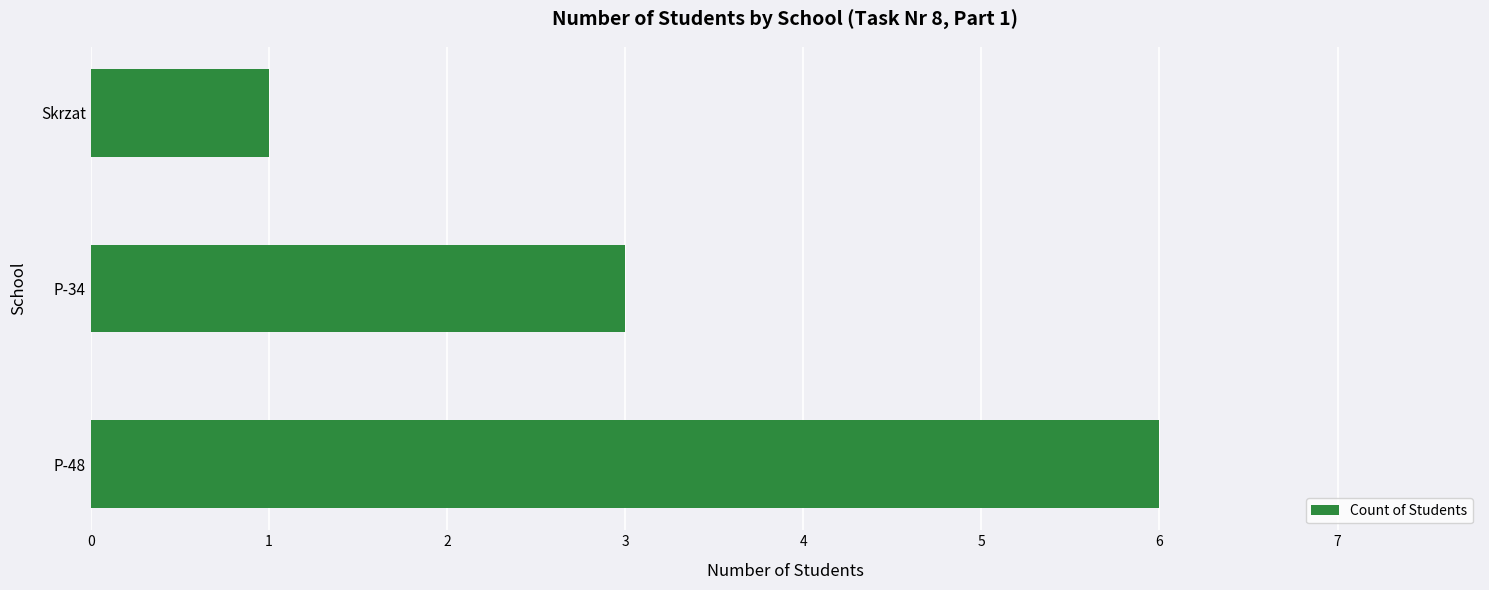

What is the ratio of the value at P-48 to the value at Skrzat?

6.0